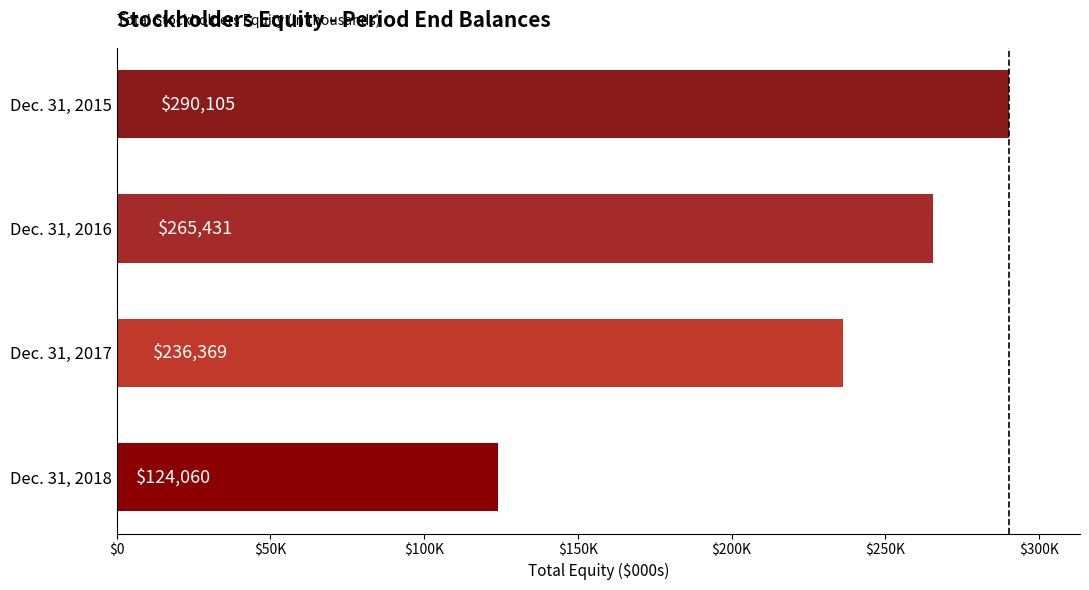

At which category does the chart reach its minimum across all series?

Dec. 31, 2018